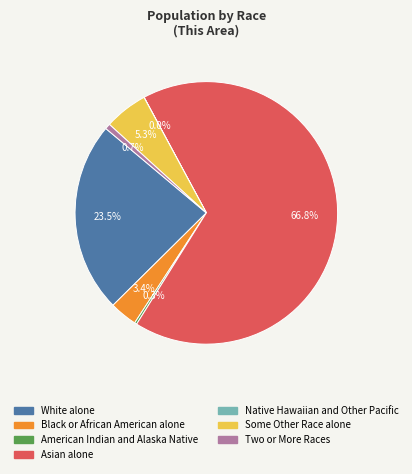

Is there a majority slice in this chart?

Yes